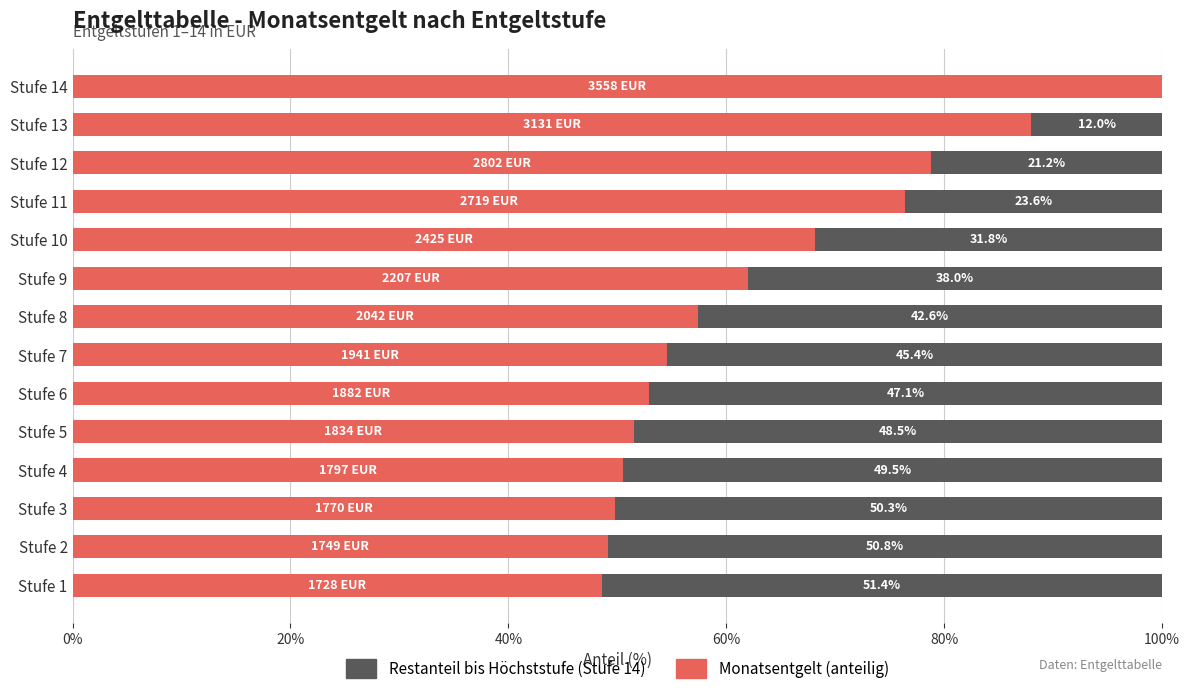

What is the total value across all series at Stufe 13?

100.0